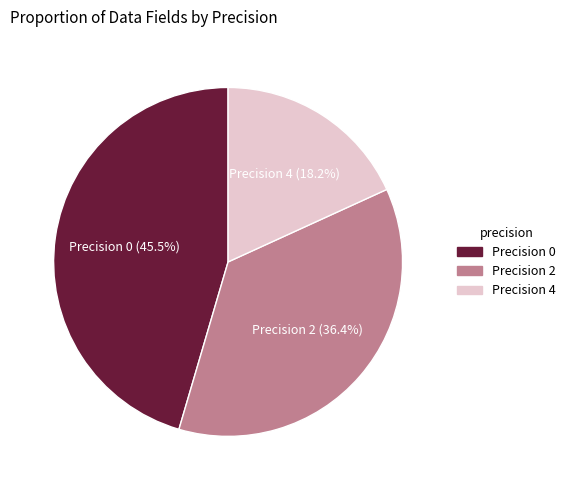

Is there any slice that represents more than half of the pie?

No